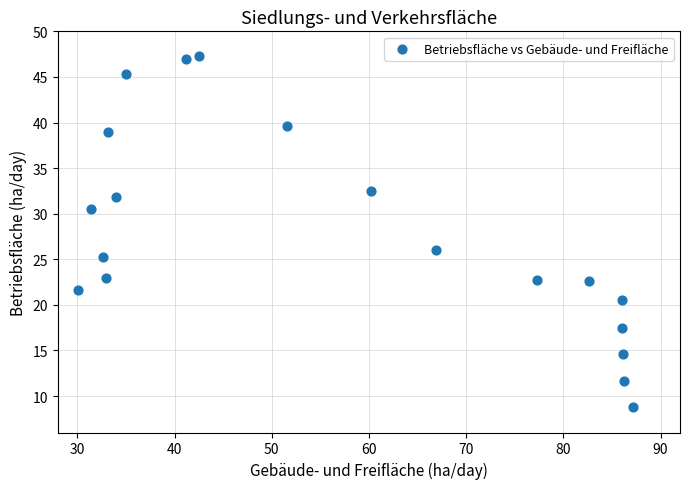

What Y value in the scatter plot is closest to 28?

26.0